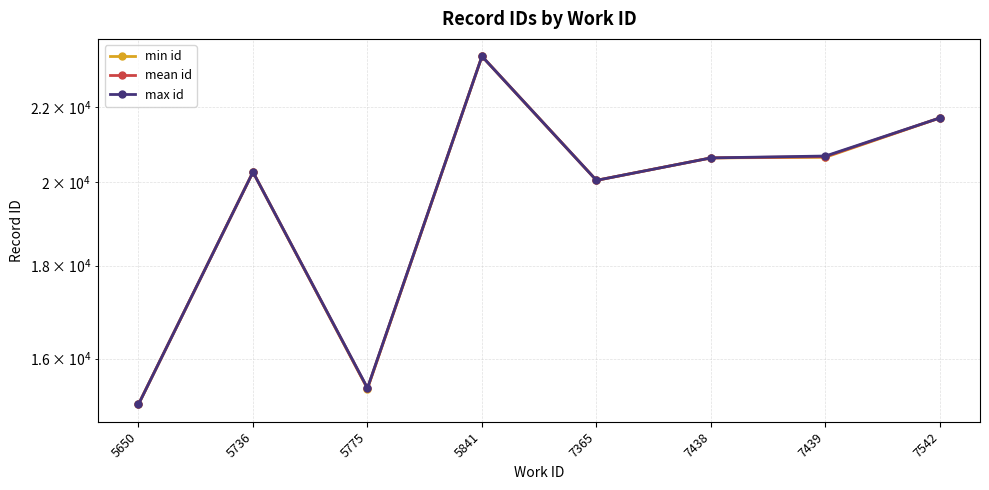

Is this an area chart (filled region under the line)?

No